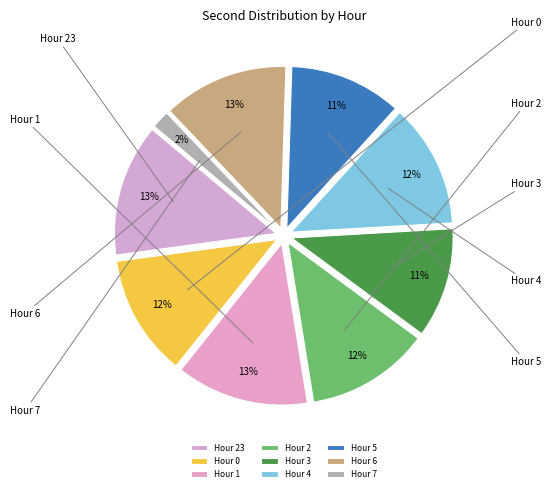

What is the largest slice in the pie chart?

Hour 23